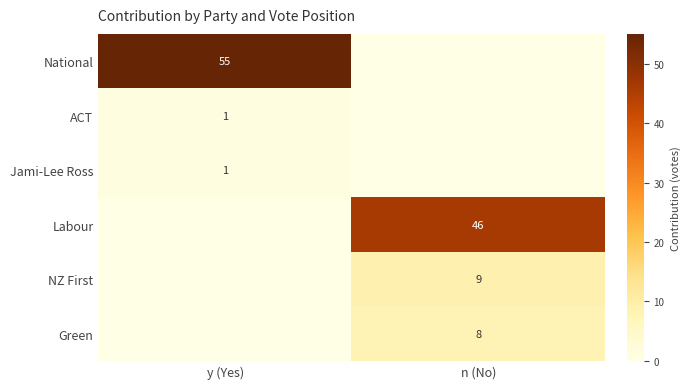

Is the value of Green at n (No) greater than the value of Jami-Lee Ross at y (Yes)?

Yes